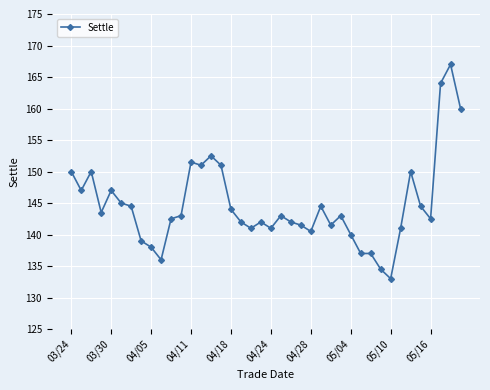

What is the smallest value displayed?

133.0